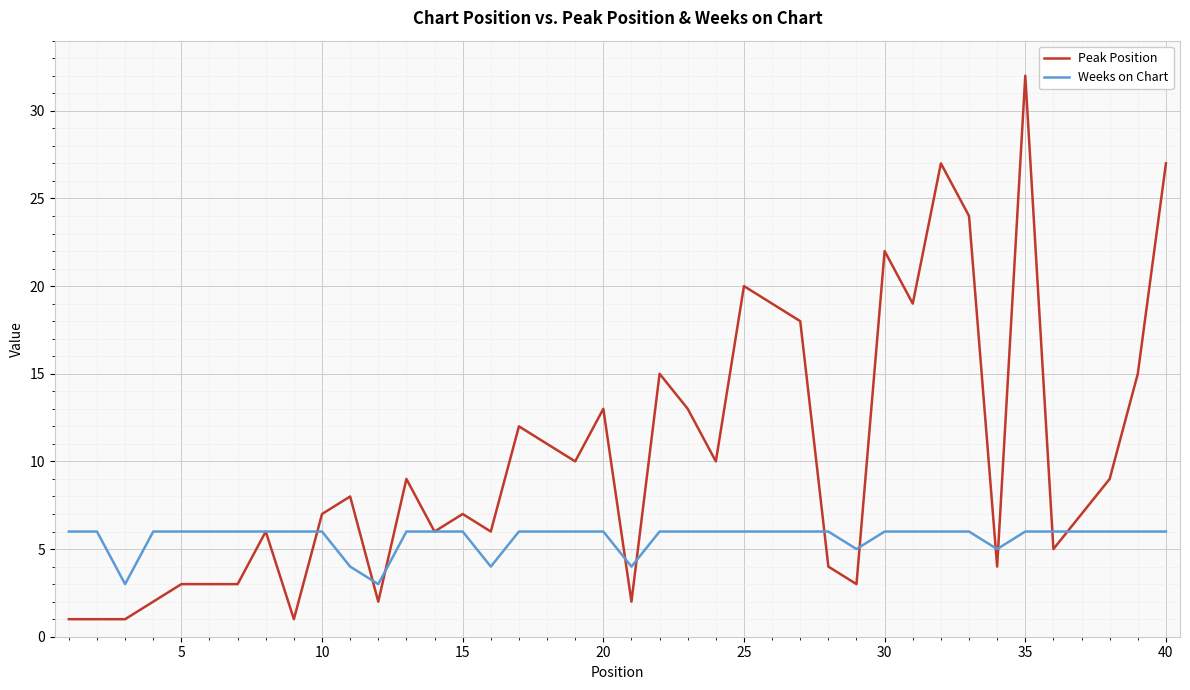

What is the maximum value shown in the chart?

32